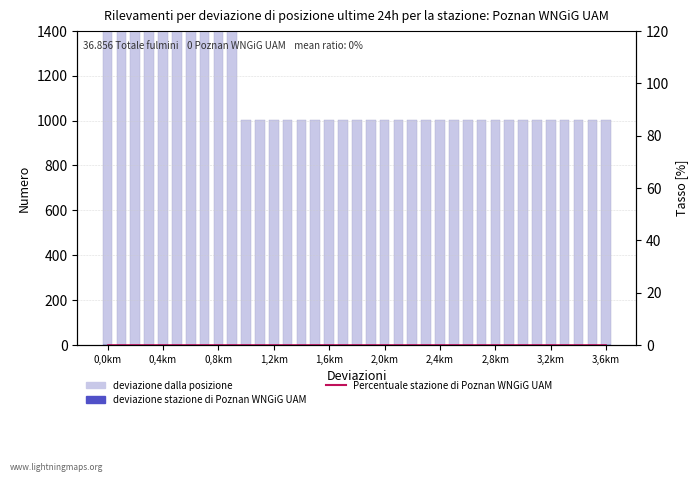

What is the value of the deviazione dalla posizione bar at the 23rd from the left?

1005